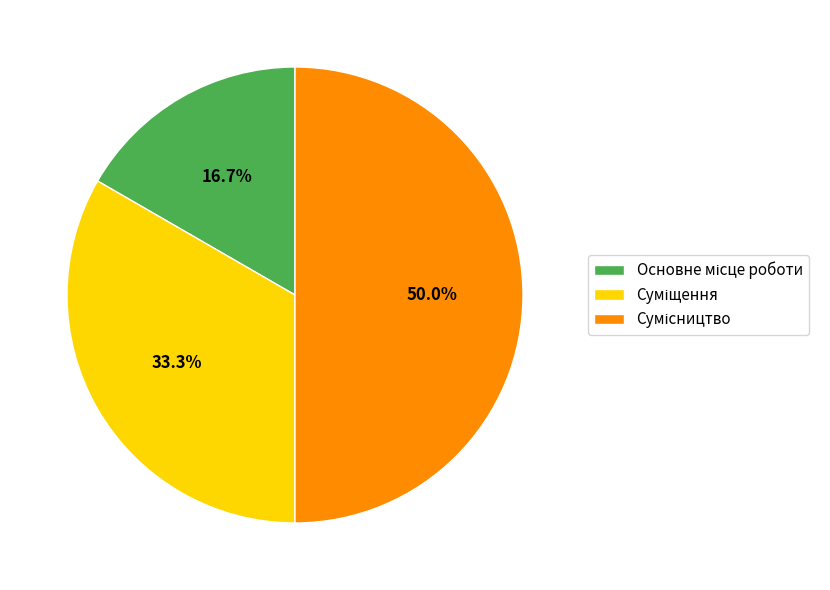

To the nearest percent, what is the combined percentage of Основне місце роботи and Суміщення?

50%